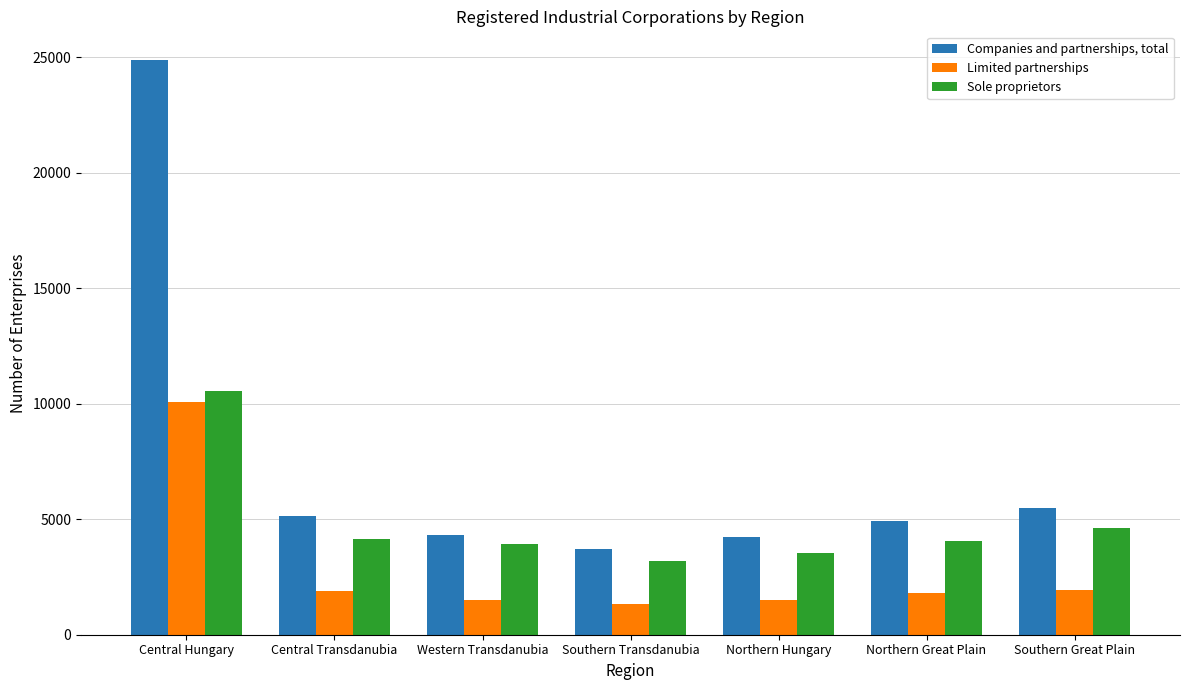

What is the average value of the Sole proprietors series?

4859